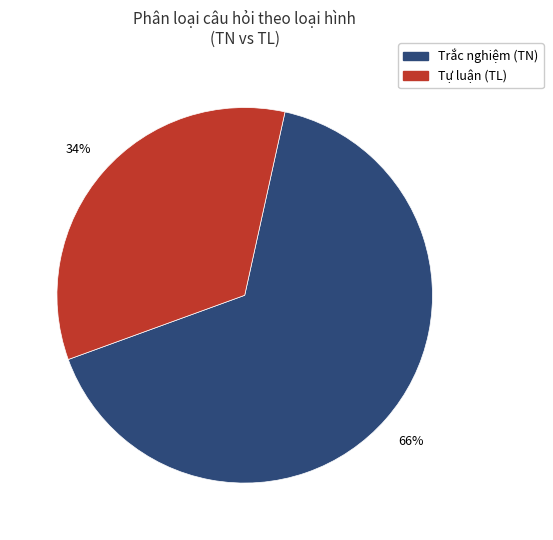

To the nearest percent, what is the average slice percentage?

50%